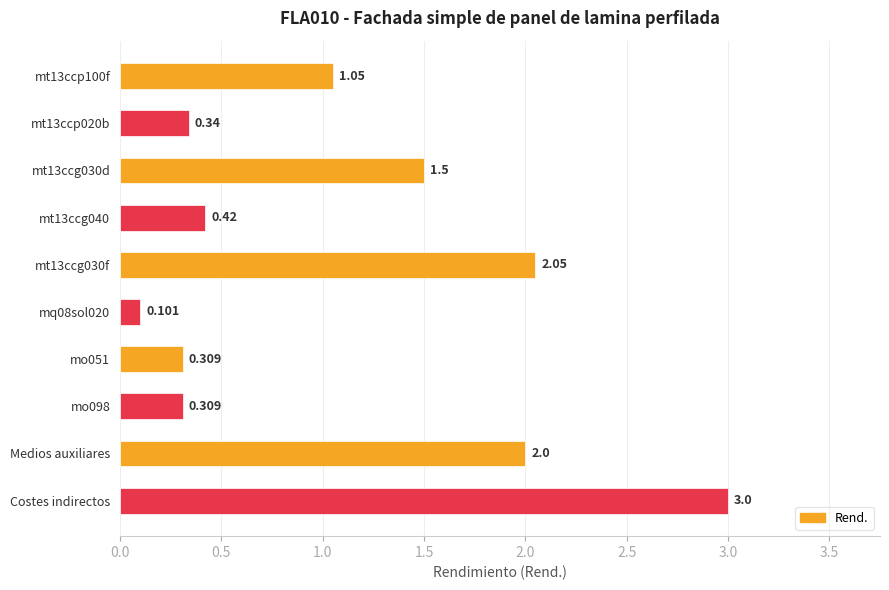

Between mo098 and Medios auxiliares, which is larger?

Medios auxiliares